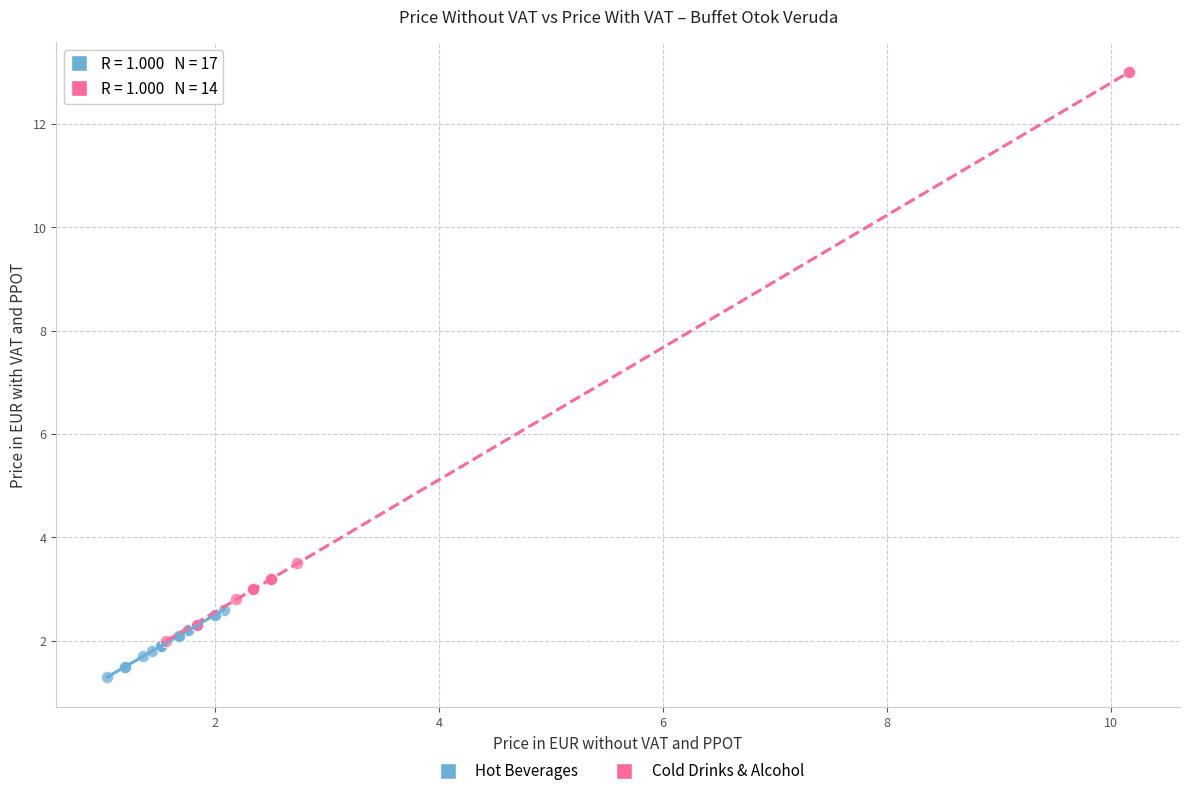

Which series has the widest spread of Y values?

Cold Drinks & Alcohol